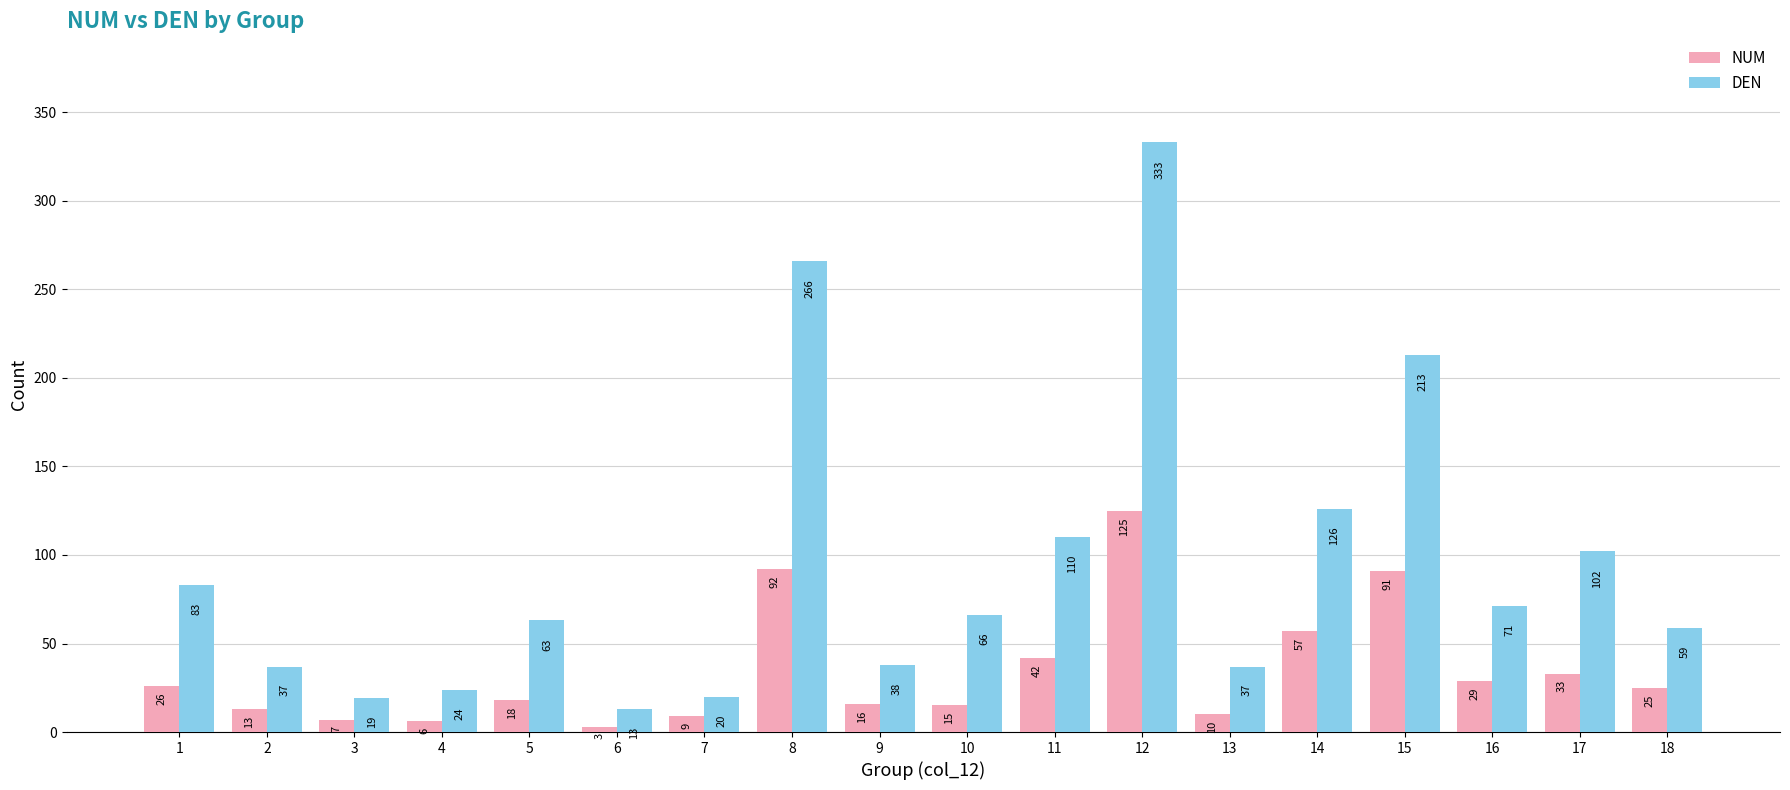

What are all the series names shown in the legend?

NUM, DEN